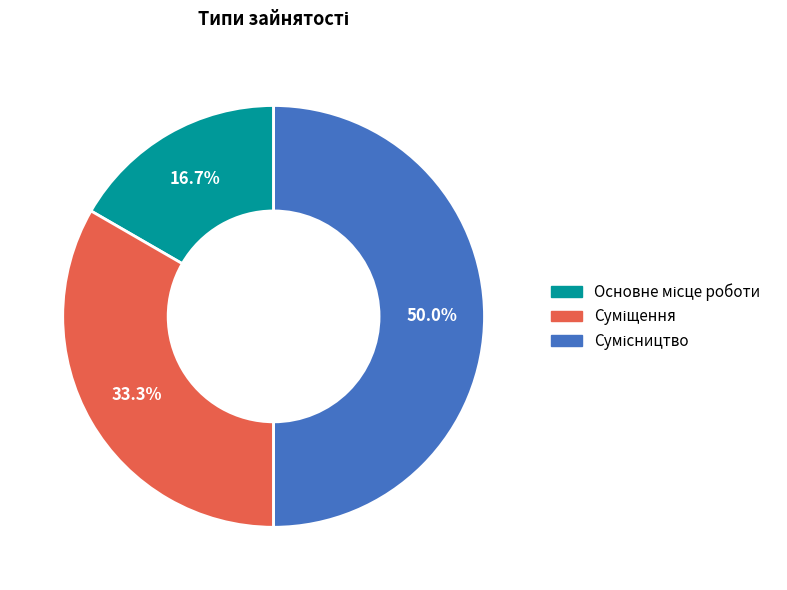

Is it true that Суміщення is 41% of the pie?

False